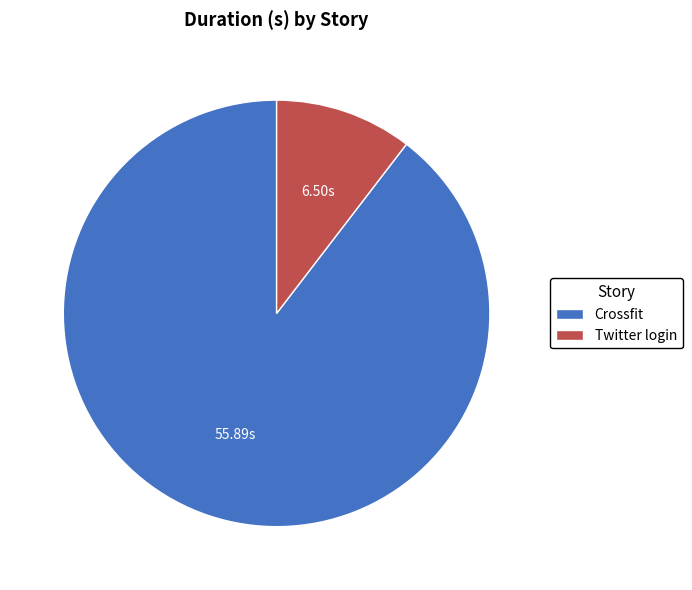

What is the majority slice?

Crossfit